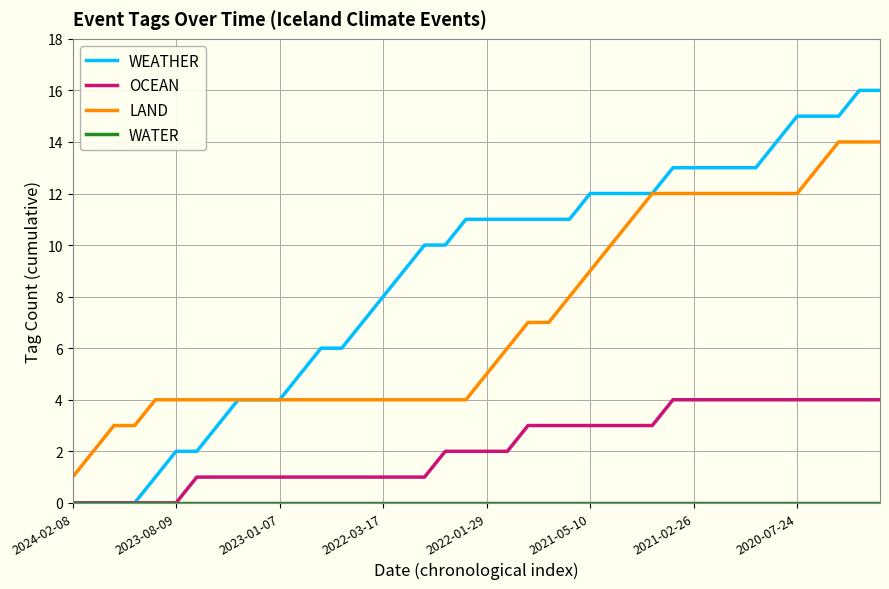

Which series has the widest spread of values?

WEATHER